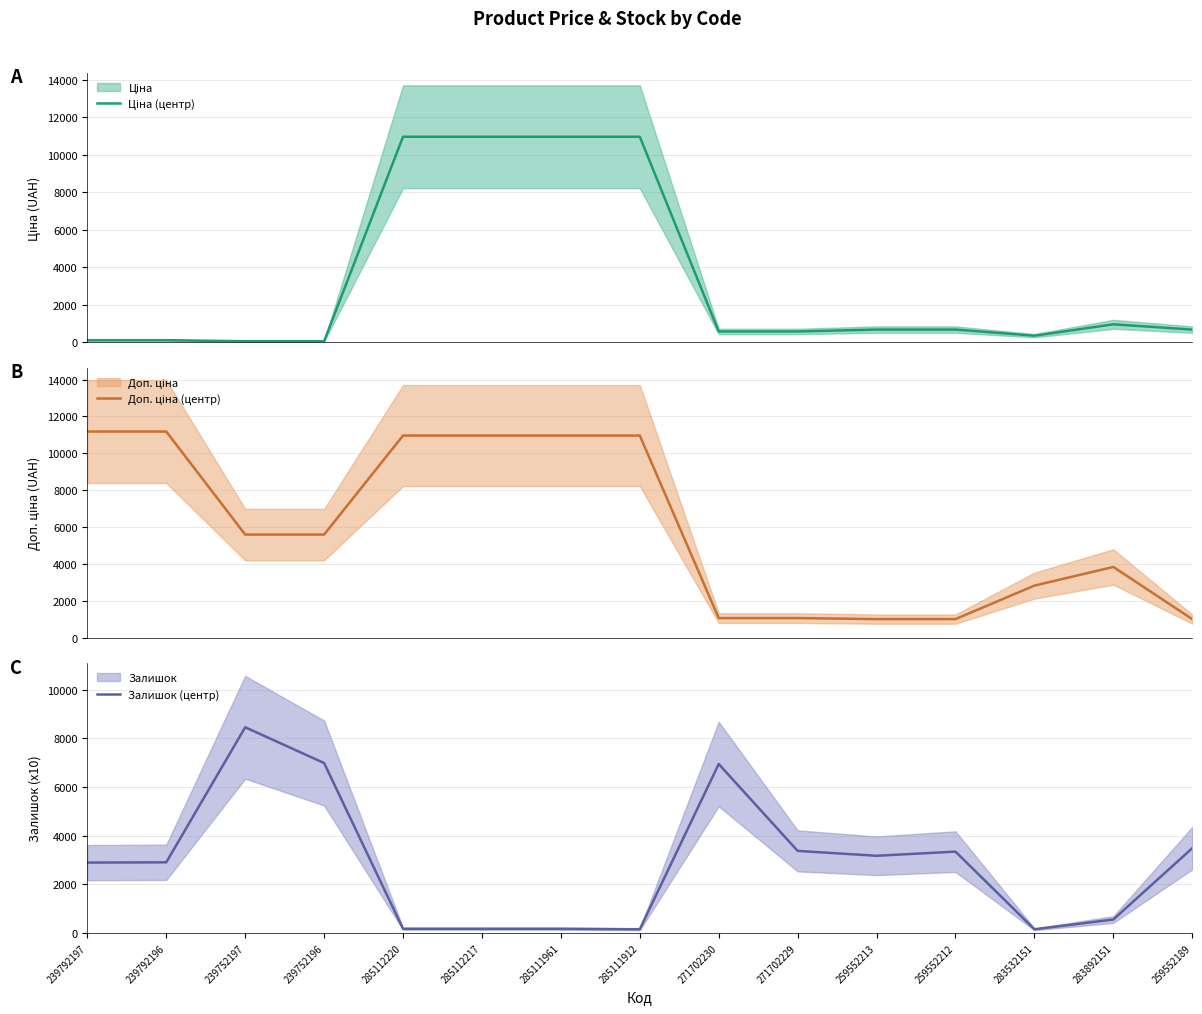

The value of Залишок (центр) at 259552189 is 3480. True or false?

True